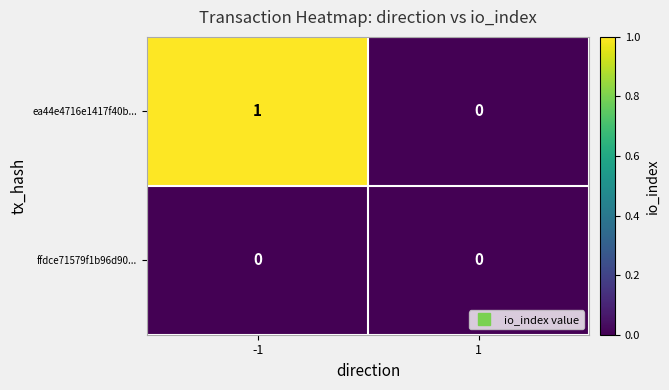

Which series has the largest total across all categories?

ea44e4716e1417f40b...